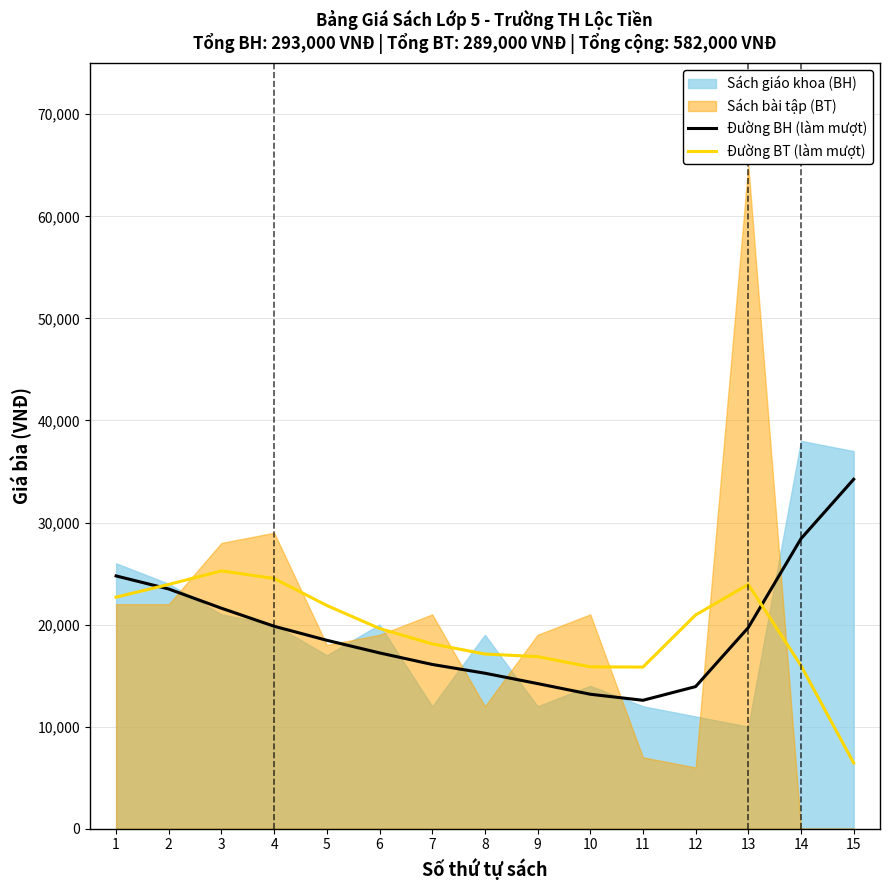

The value of Đường BH (làm mượt) at 8 is 20473.3. True or false?

False